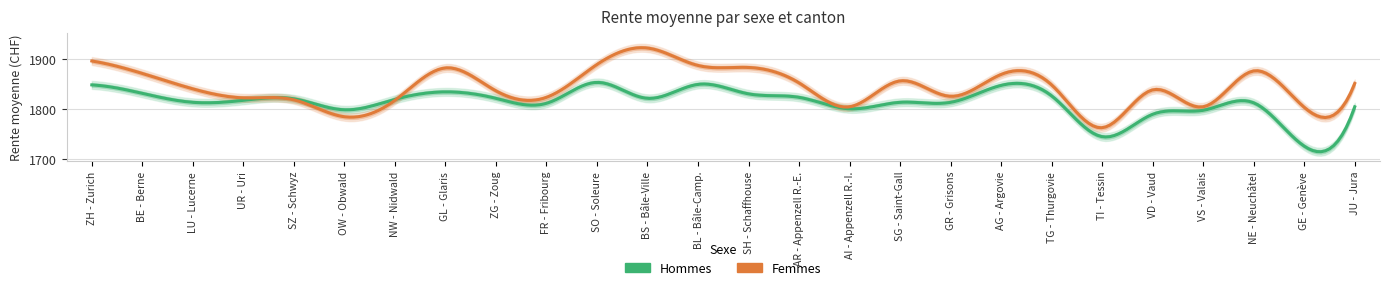

The value of Hommes at LU - Lucerne is 931. True or false?

False